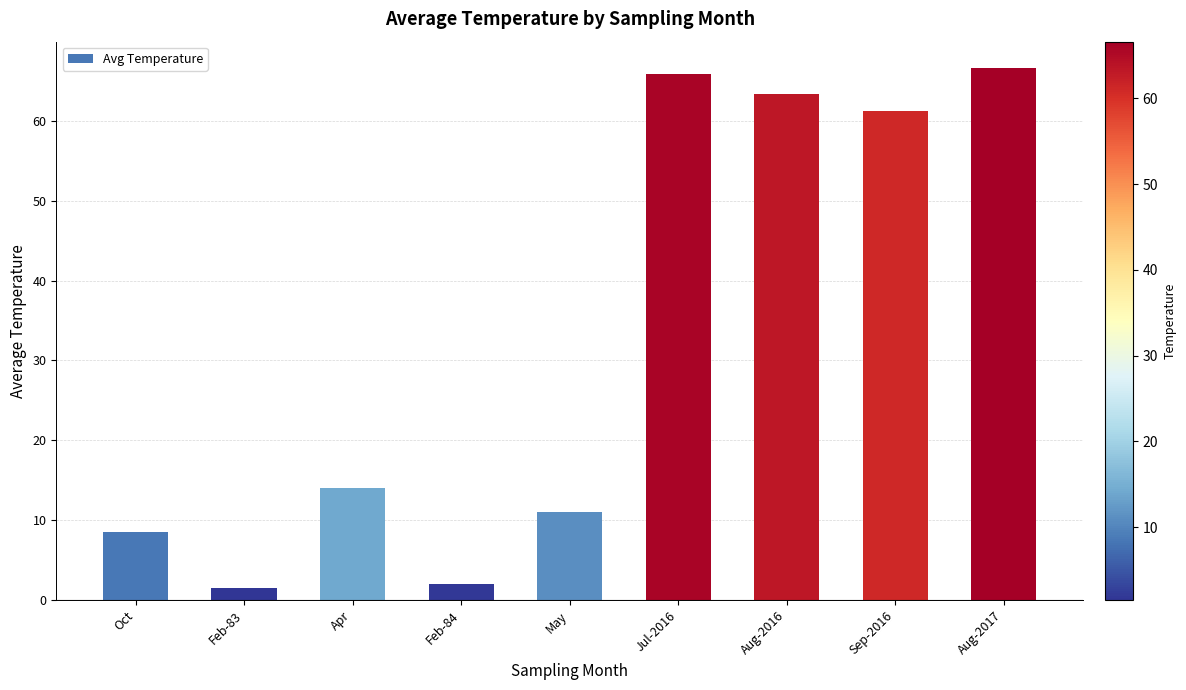

What is the label of the 7th bar from the right?

Apr